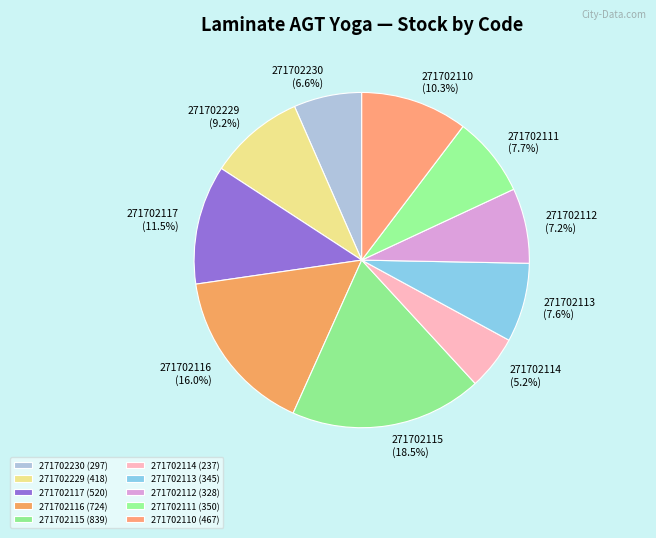

How much of the chart is everything except 271702110?

89.7%